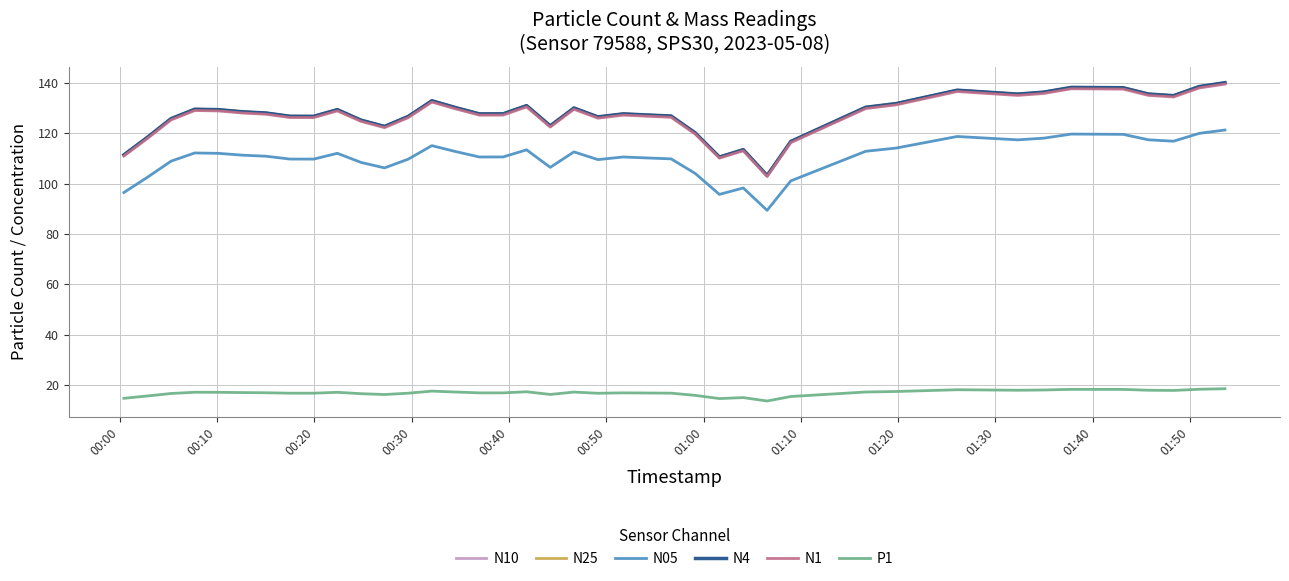

What is the maximum value for N25?

140.0